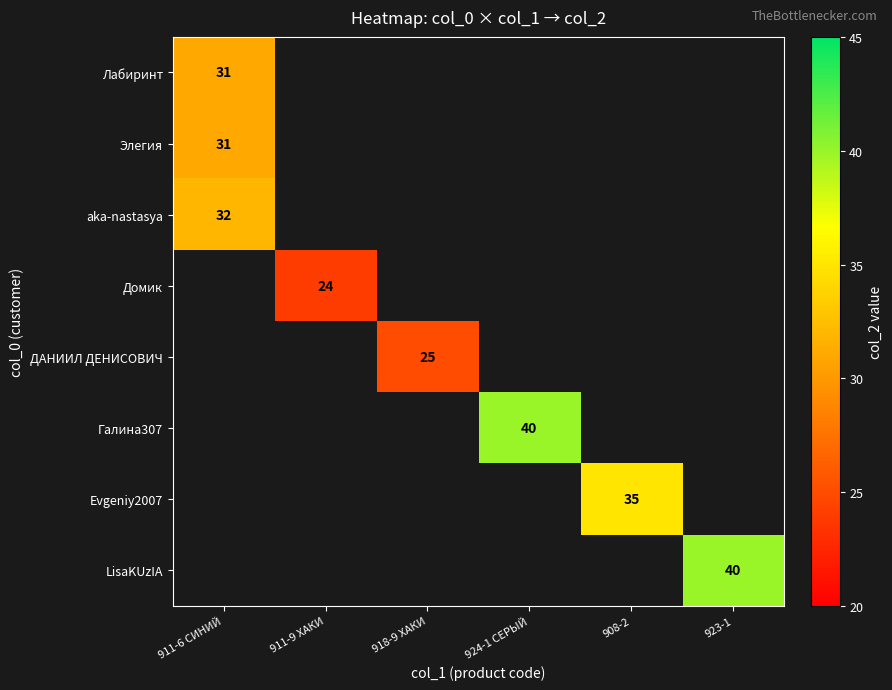

Is it true that Домик equals 13 at 911-9 ХАКИ?

False